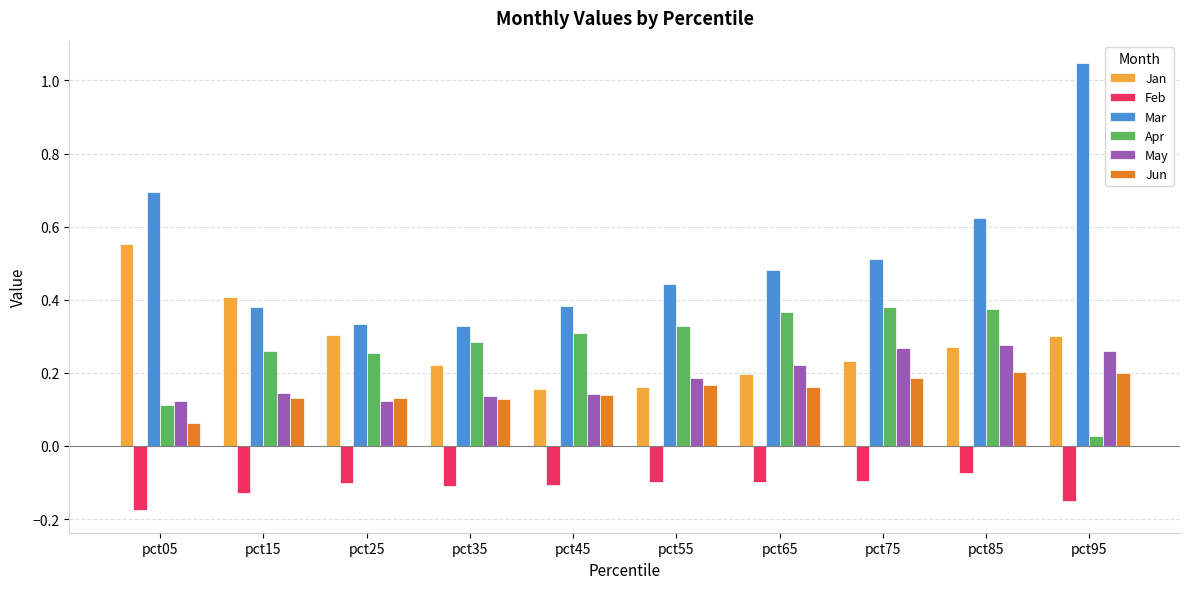

How many groups of bars are there?

10